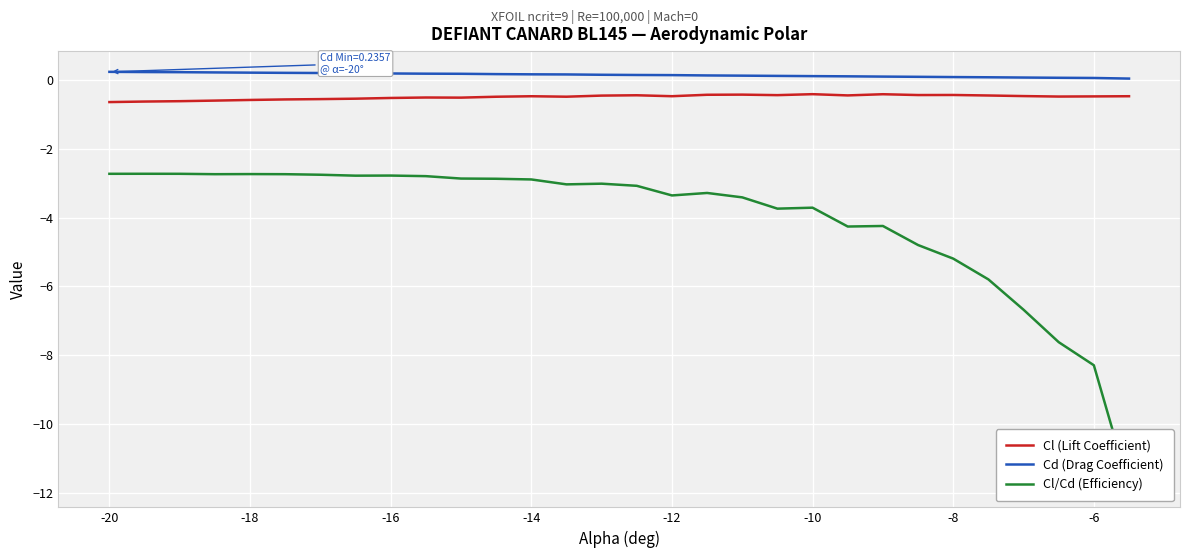

True or false: Cd (Drag Coefficient) and Cl (Lift Coefficient) cross at least once.

False